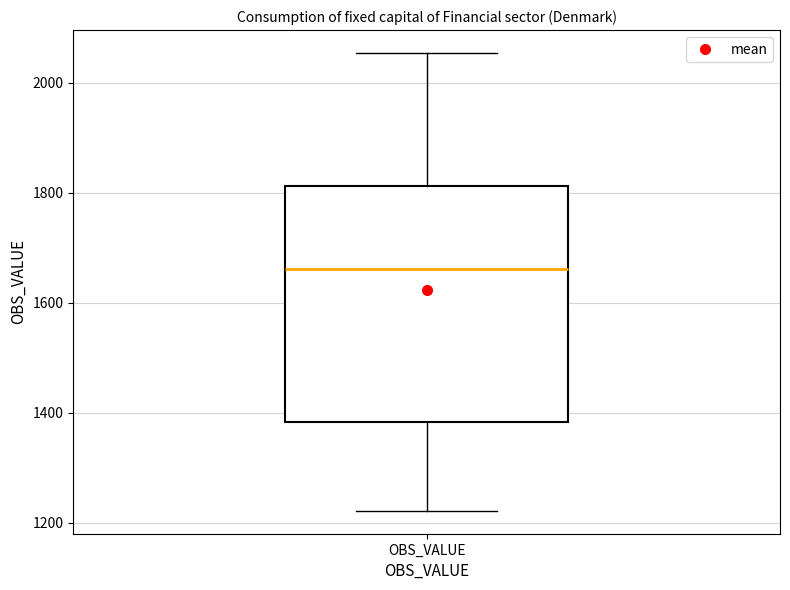

Where does the upper whisker of the box for OBS_VALUE end on the y-axis? The values are not printed on the chart, so give them approximately, as read against the axis.

2060